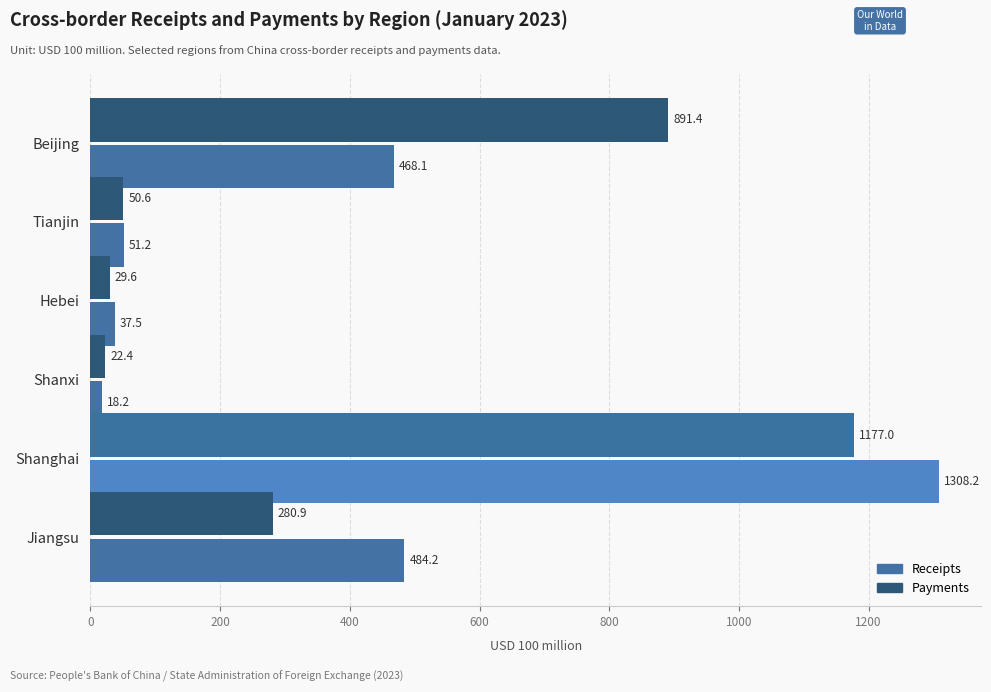

Which series has the largest total across all categories?

Payments